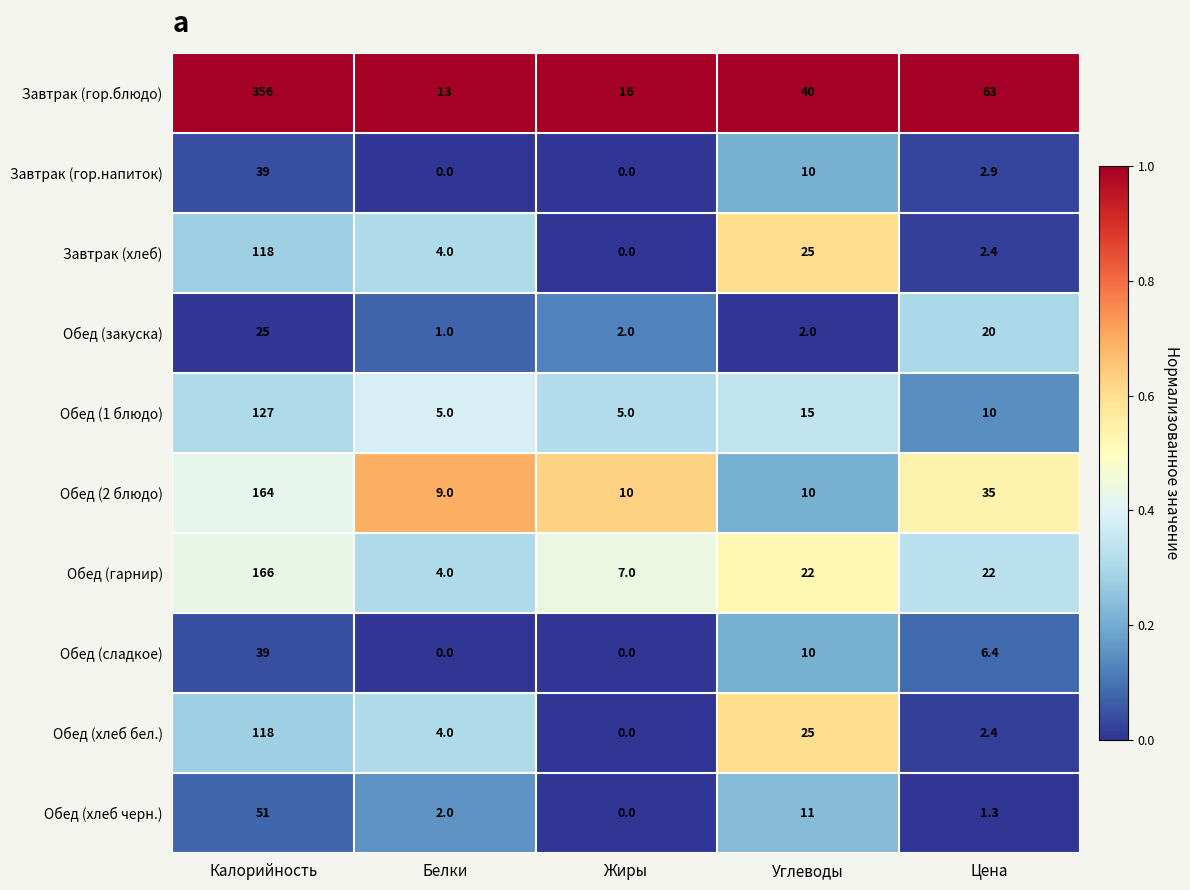

Which series has the largest total across all categories?

Завтрак (гор.блюдо)